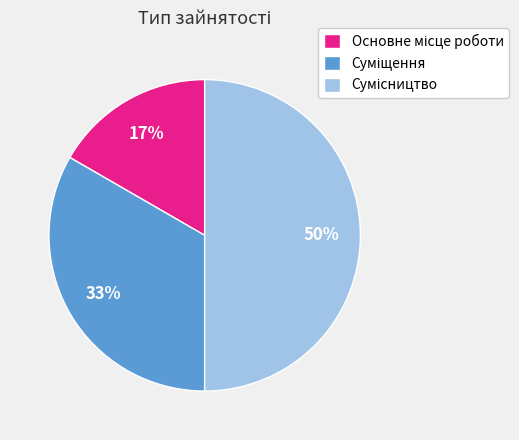

To the nearest percent, what is the difference between the largest and smallest slice percentages?

33%